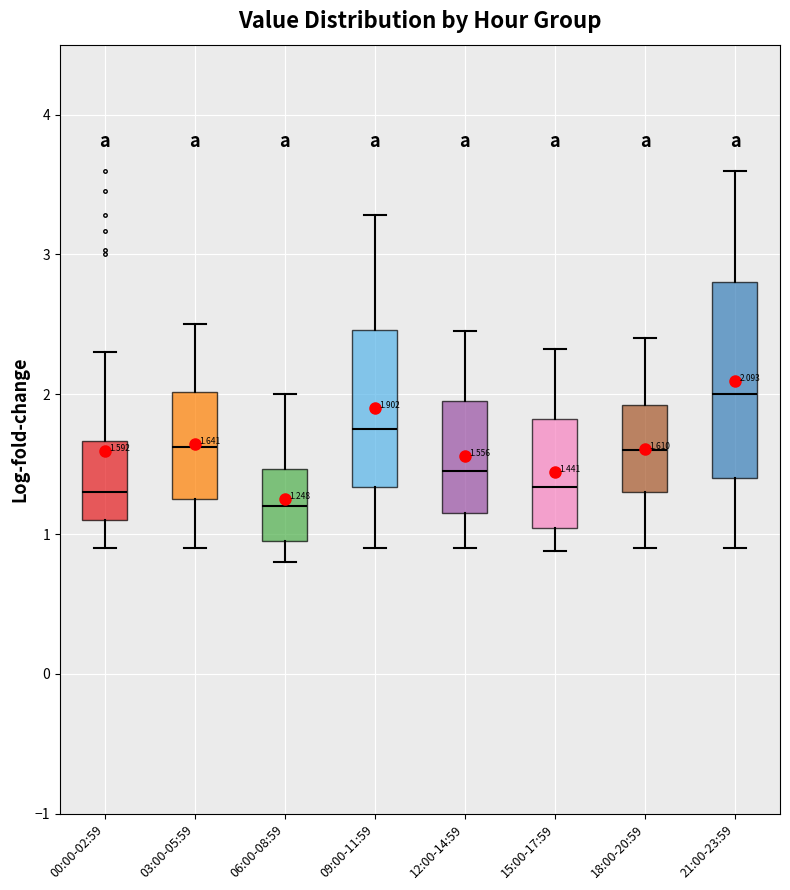

Which box's median line is the lowest?

06:00-08:59